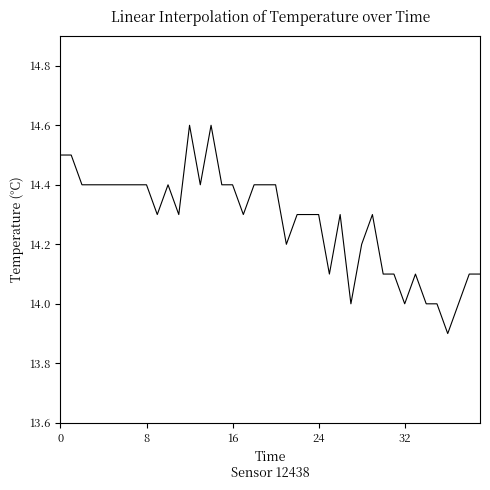

Is this an area chart (filled region under the line)?

No